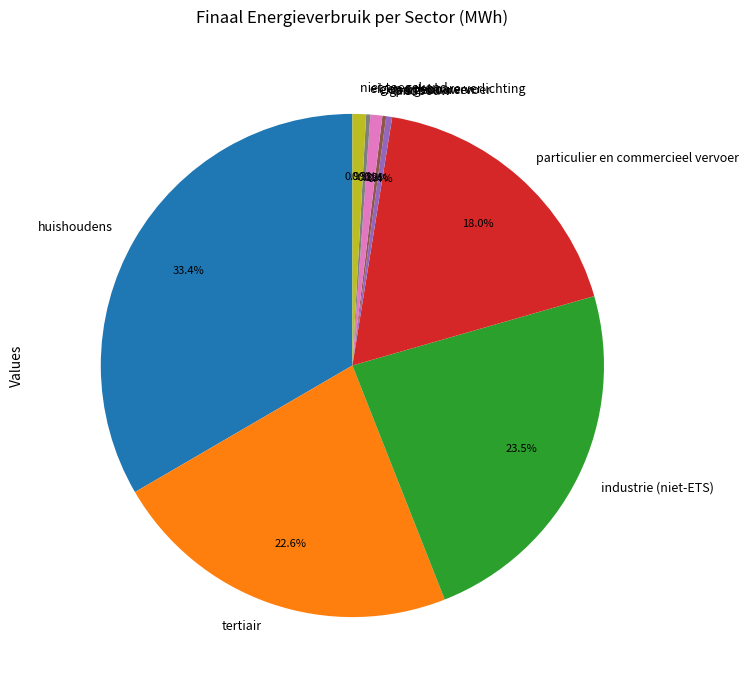

What percentage is NOT represented by industrie (niet-ETS)?

76.5%